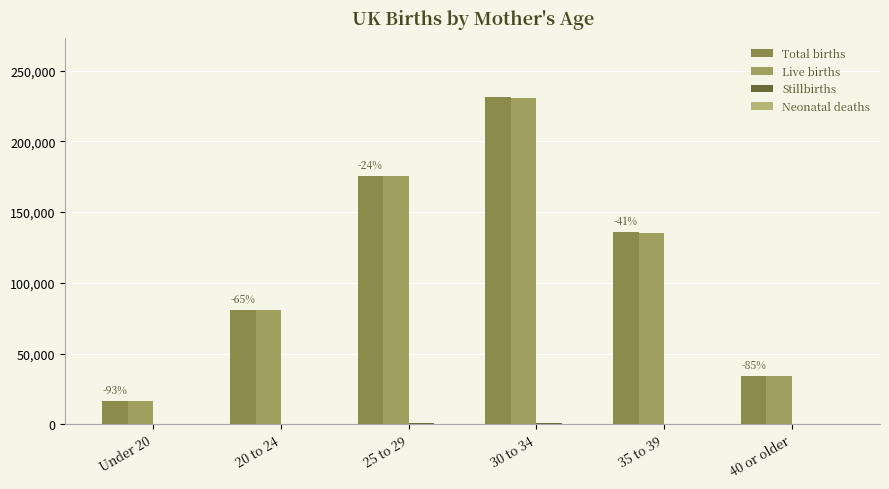

What is the maximum value shown in the chart?

231509